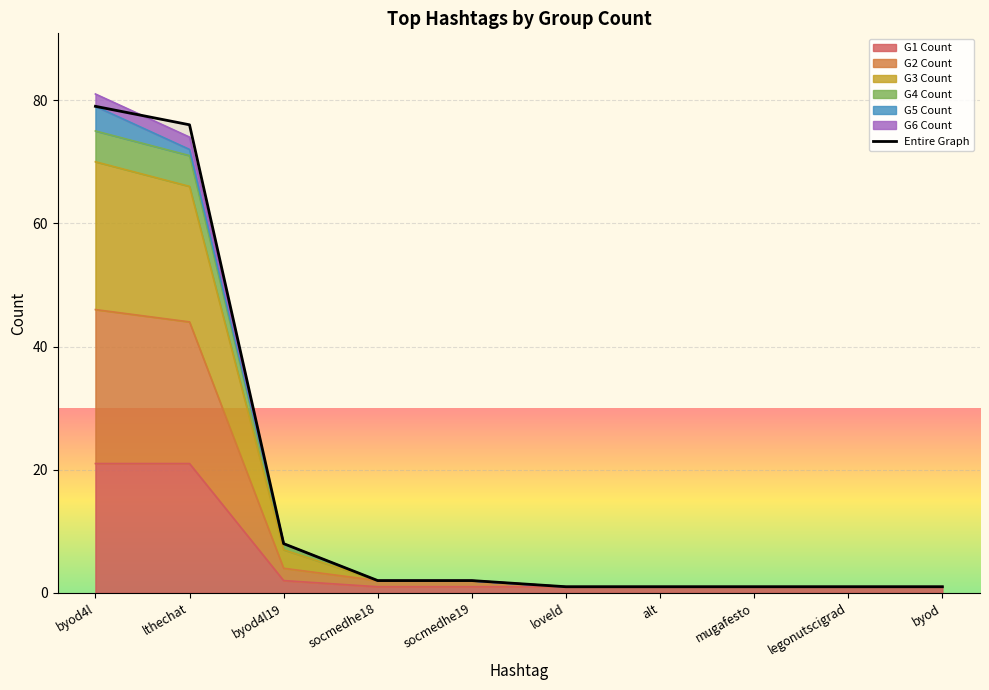

The chart shows a value of 1 at mugafesto. True or false?

True